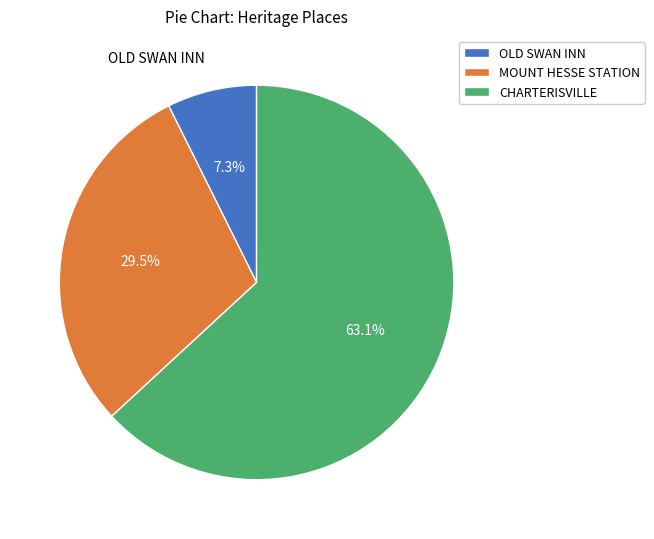

What is the ratio of the value at MOUNT HESSE STATION to the value at CHARTERISVILLE?

0.5